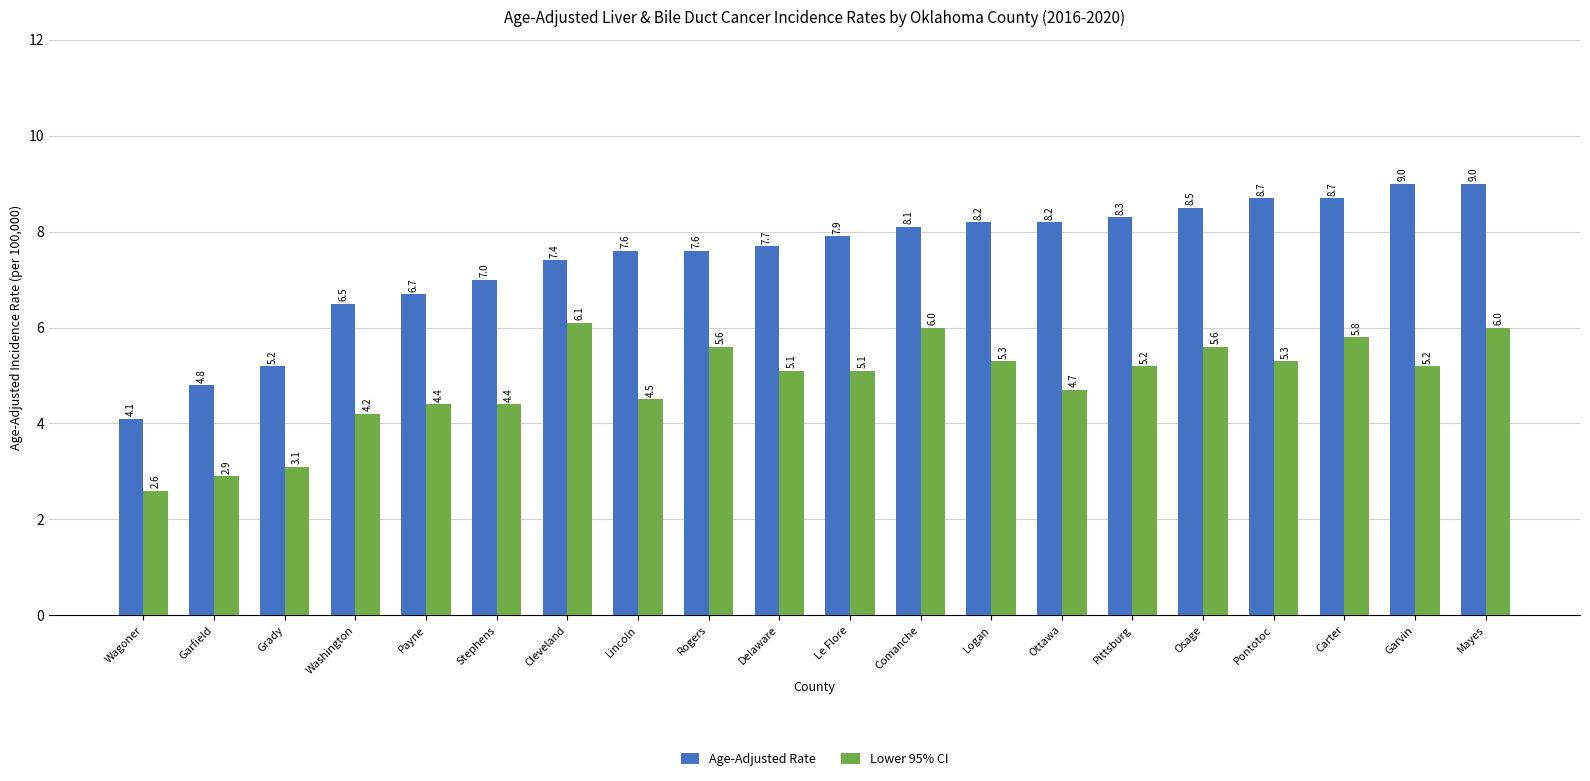

Reading right to left, list all the values displayed in this chart.

Age-Adjusted Rate: Mayes=9.0	Garvin=9.0	Carter=8.7	Pontotoc=8.7	Osage=8.5	Pittsburg=8.3	Ottawa=8.2	Logan=8.2	Comanche=8.1	Le Flore=7.9	Delaware=7.7	Rogers=7.6	Lincoln=7.6	Cleveland=7.4	Stephens=7.0	Payne=6.7	Washington=6.5	Grady=5.2	Garfield=4.8	Wagoner=4.1
Lower 95% CI: Mayes=6.0	Garvin=5.2	Carter=5.8	Pontotoc=5.3	Osage=5.6	Pittsburg=5.2	Ottawa=4.7	Logan=5.3	Comanche=6.0	Le Flore=5.1	Delaware=5.1	Rogers=5.6	Lincoln=4.5	Cleveland=6.1	Stephens=4.4	Payne=4.4	Washington=4.2	Grady=3.1	Garfield=2.9	Wagoner=2.6